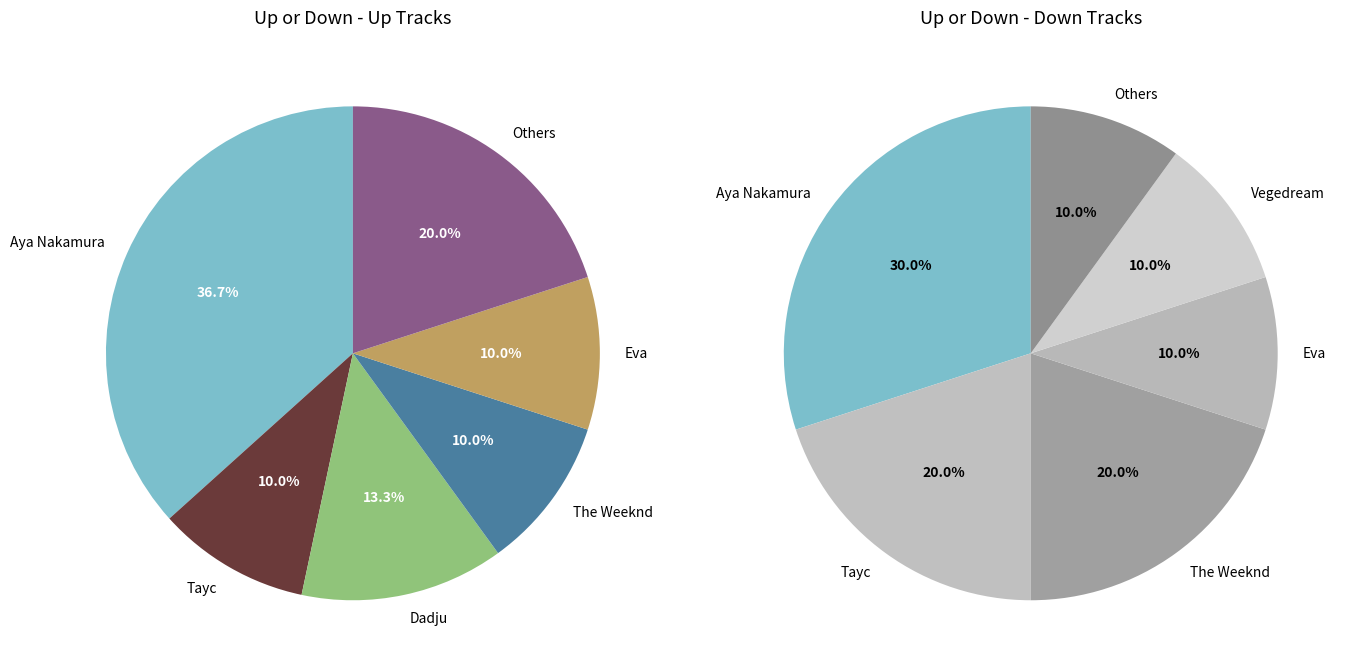

Approximately how many times larger is the value at down compared to up?

0.3